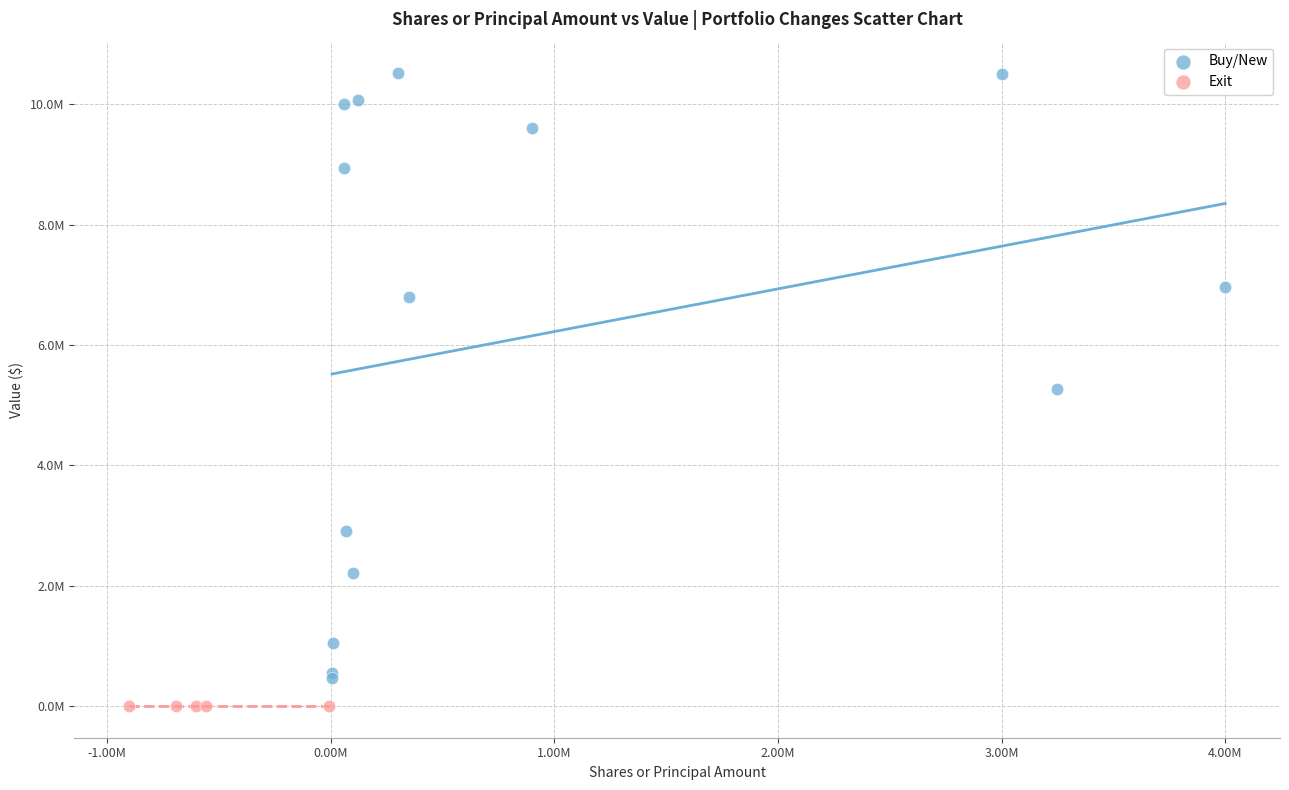

What are all the series names shown in the legend?

Buy/New, Exit